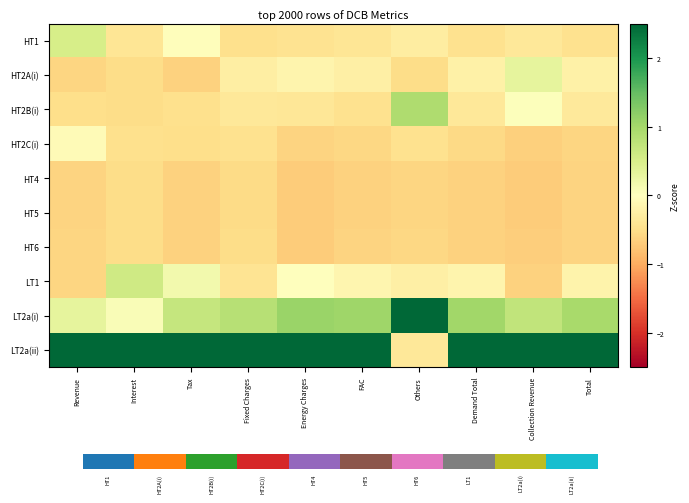

Rank the series by their maximum value, from lowest to highest.

HT4, HT5, HT6, HT2C(i), HT2A(i), HT1, LT1, HT2B(i), LT2a(i), LT2a(ii)